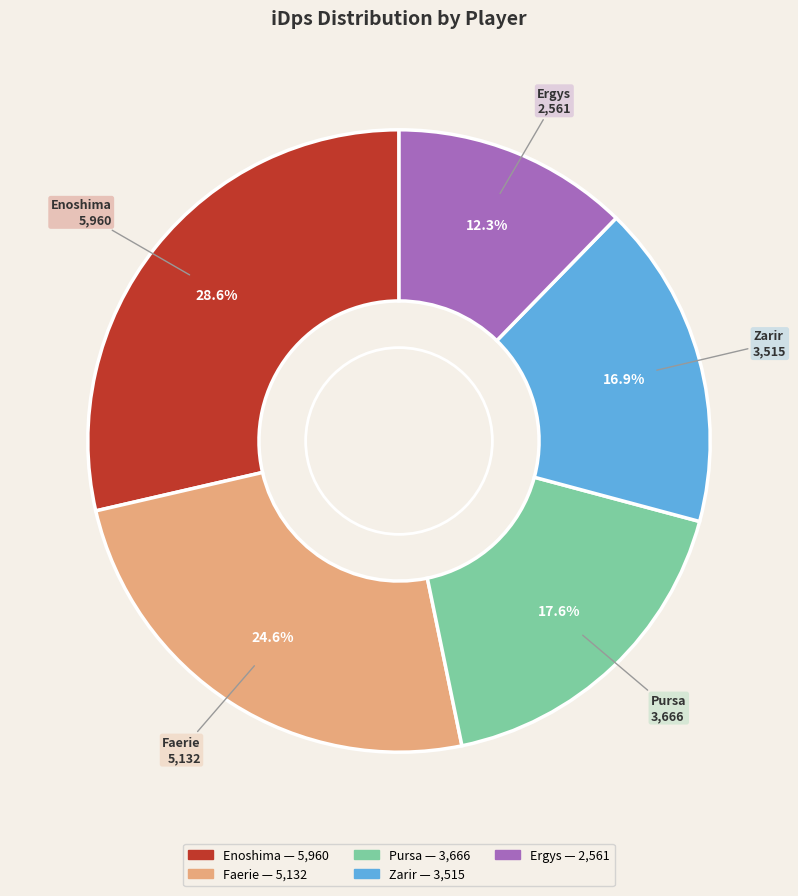

Rank the categories by value from highest to lowest.

Enoshima, Faerie, Pursa, Zarir, Ergys